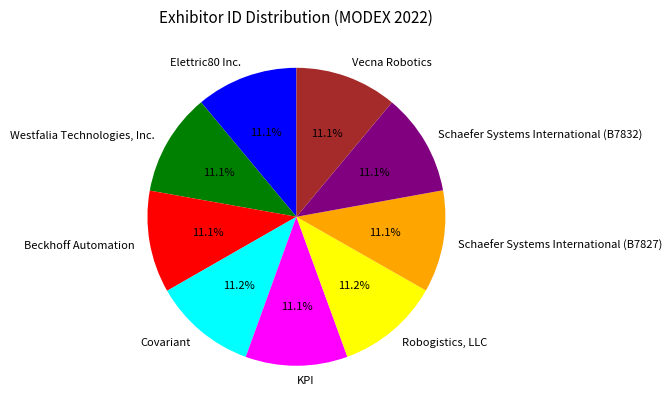

Combined, do Schaefer Systems International (B7827) and KPI account for over 50%?

No